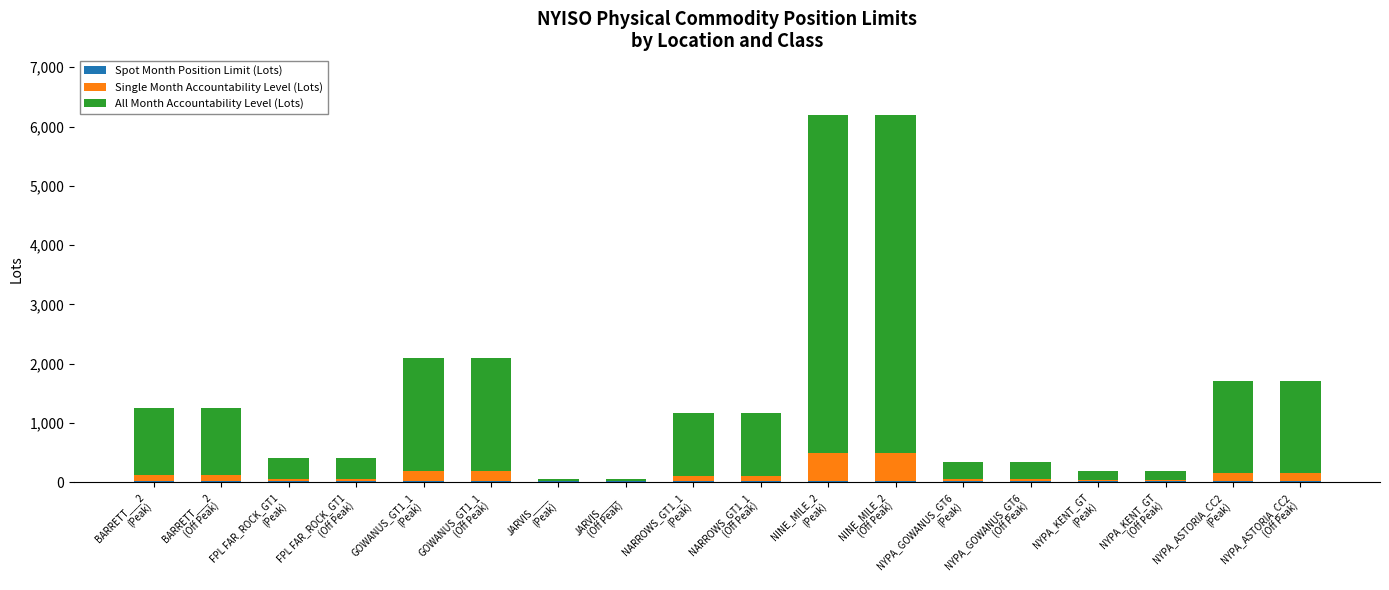

At how many categories does at least one series exceed 4831?

2